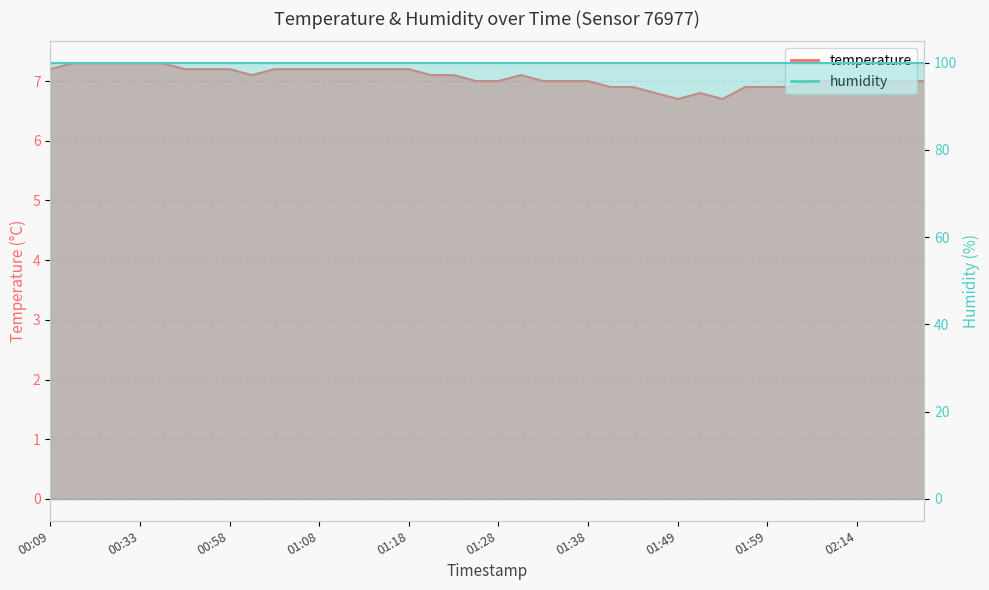

What is the change in value from 01:43 to 02:35?

+0.1